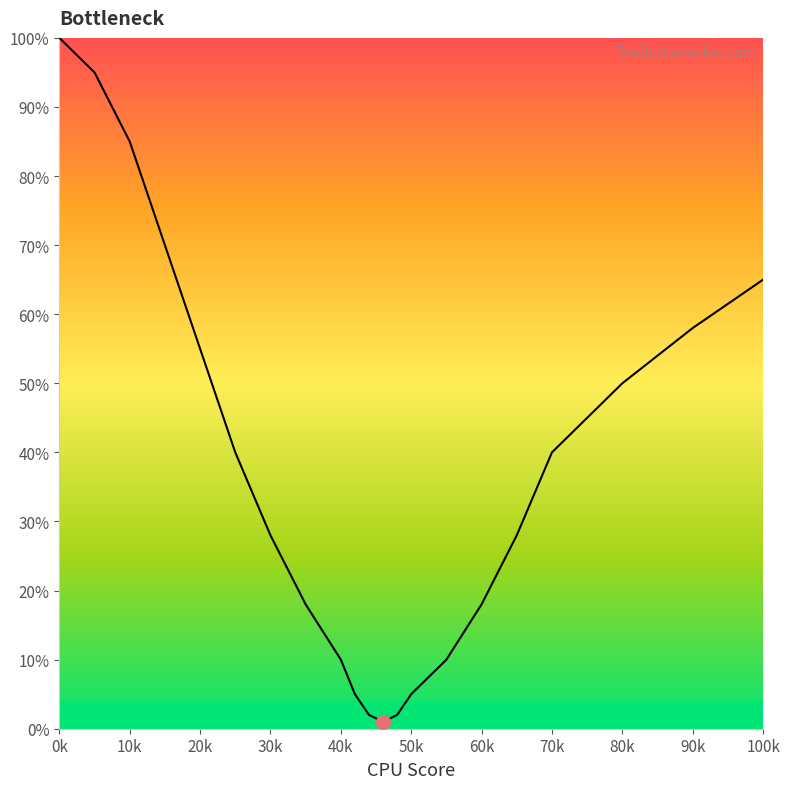

What is the maximum value shown in the chart?

100